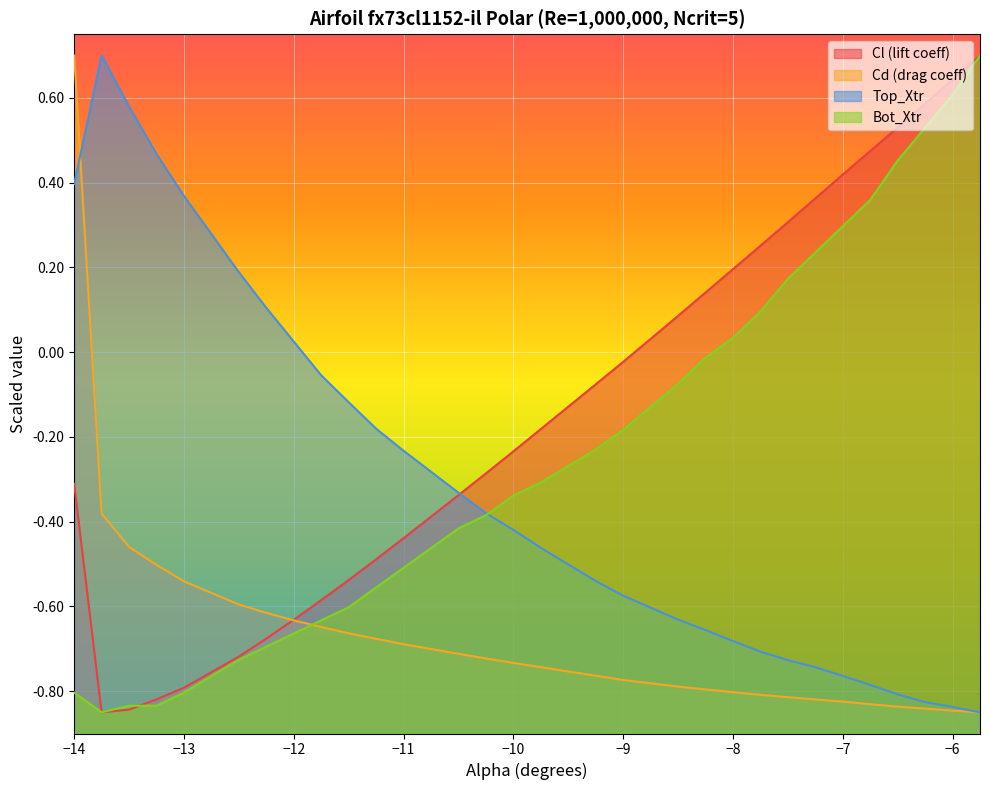

How many values in the Cl series are below 0?

18